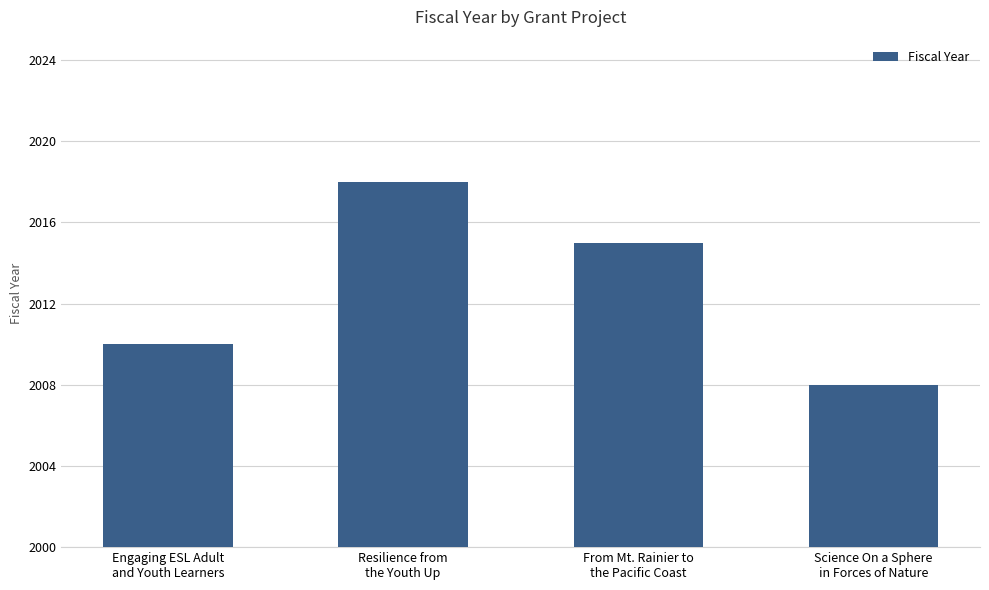

What is the label of the 4th bar from the left?

Science On a Sphere
in Forces of Nature